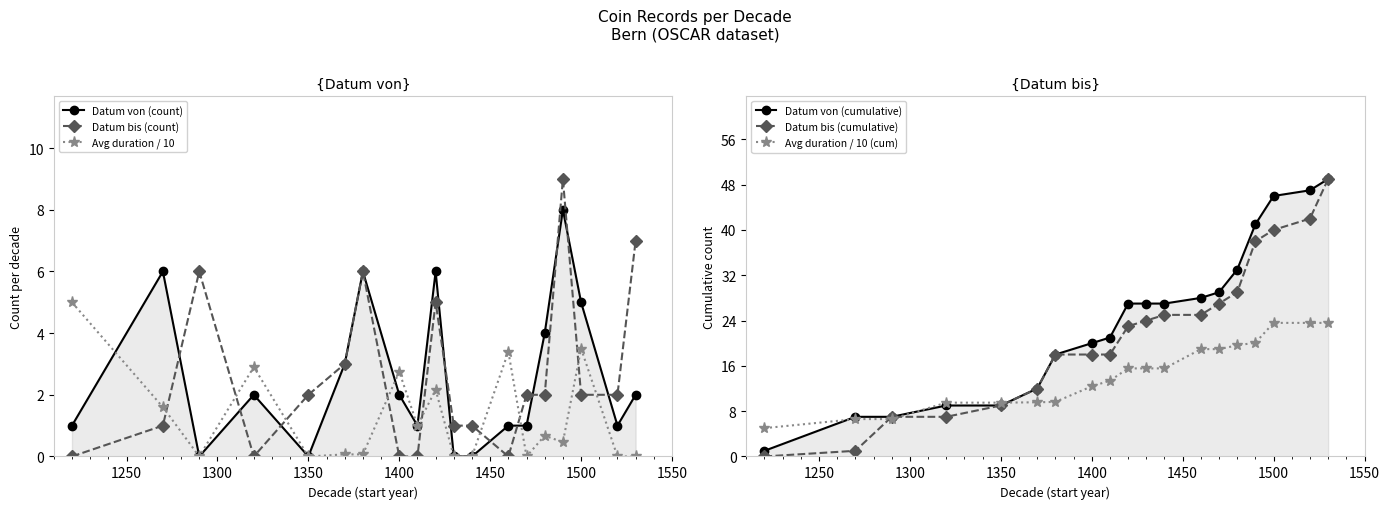

What are all the series names shown in the legend?

Datum von (count), Datum bis (count), Avg duration / 10, Datum von (cumulative), Datum bis (cumulative), Avg duration / 10 (cum)